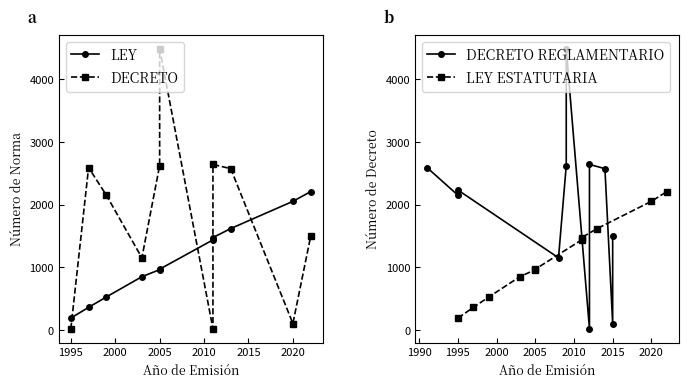

After their last crossing, which series has the higher values: DECRETO REGLAMENTARIO or LEY ESTATUTARIA?

LEY ESTATUTARIA